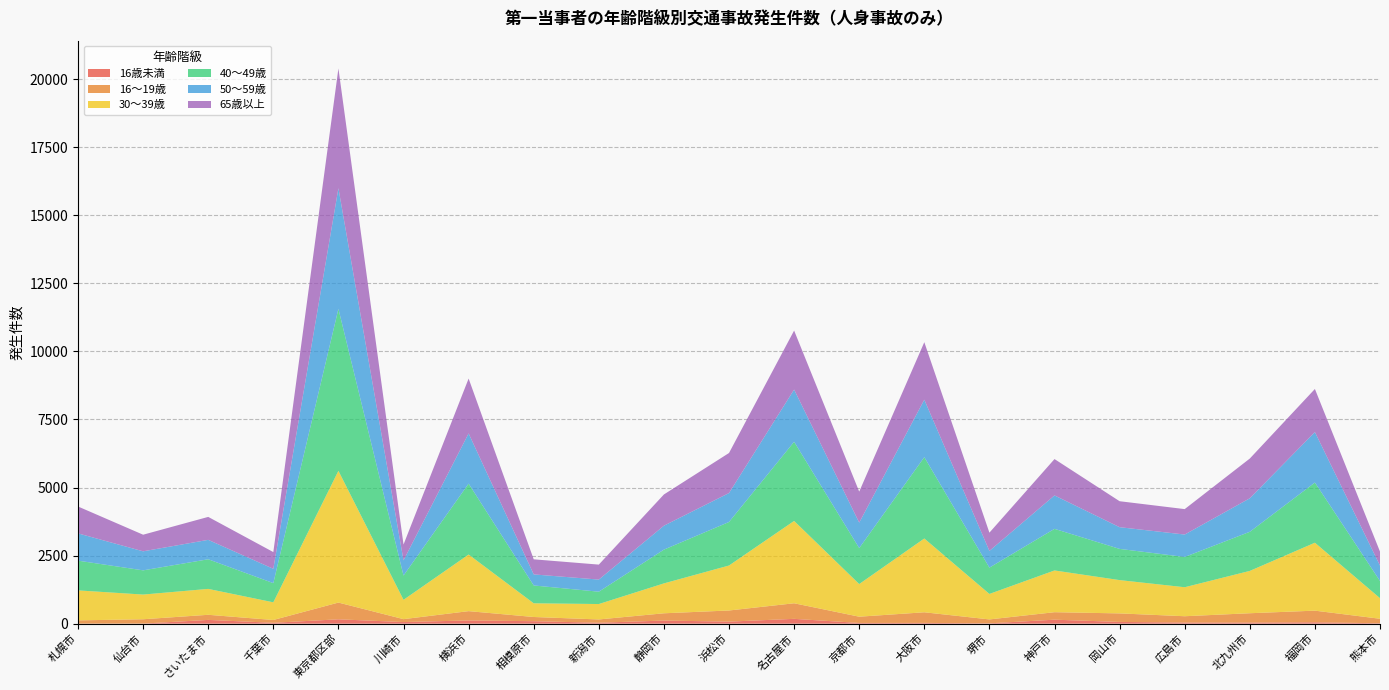

Reading left to right, transcribe all the data shown in this chart.

16歳未満: 1	3	138	32	160	59	118	91	34	114	75	177	26	28	12	146	64	41	40	51	14
16～19歳: 120	159	188	103	615	107	342	154	121	267	409	572	230	390	144	275	313	232	343	427	166
30～39歳: 1101	907	951	649	4838	710	2079	503	566	1098	1652	3024	1199	2710	936	1533	1223	1065	1555	2495	756
40～49歳: 1092	889	1088	705	5948	891	2604	655	453	1240	1598	2907	1321	2987	966	1528	1146	1112	1436	2210	631
50～59歳: 1002	699	713	526	4432	557	1844	406	445	879	1063	1918	935	2111	614	1228	797	823	1231	1854	566
65歳以上: 987	610	843	614	4398	582	2014	554	550	1147	1471	2166	1139	2111	670	1335	954	934	1459	1582	514